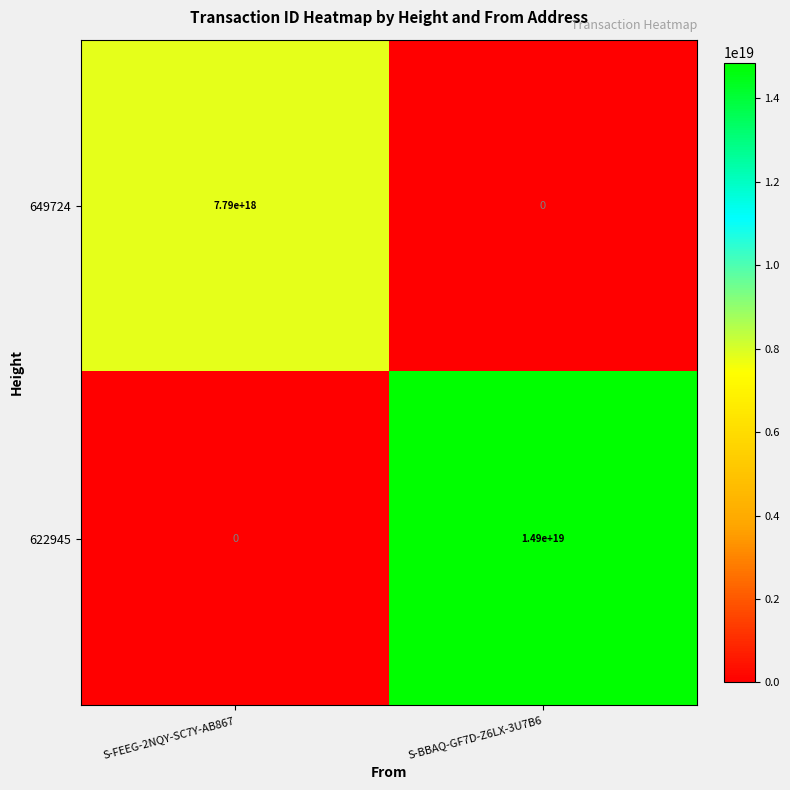

Which series changed the most between S-FEEG-2NQY-SC7Y-AB867 and S-BBAQ-GF7D-Z6LX-3U7B6?

622945